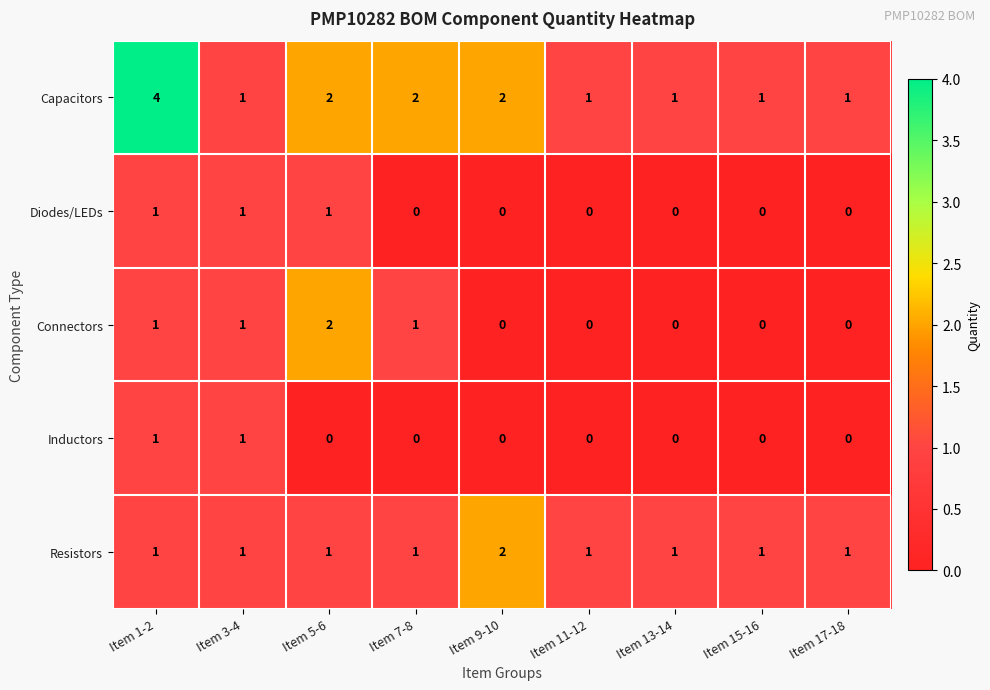

Which series has the largest total across all categories?

Capacitors